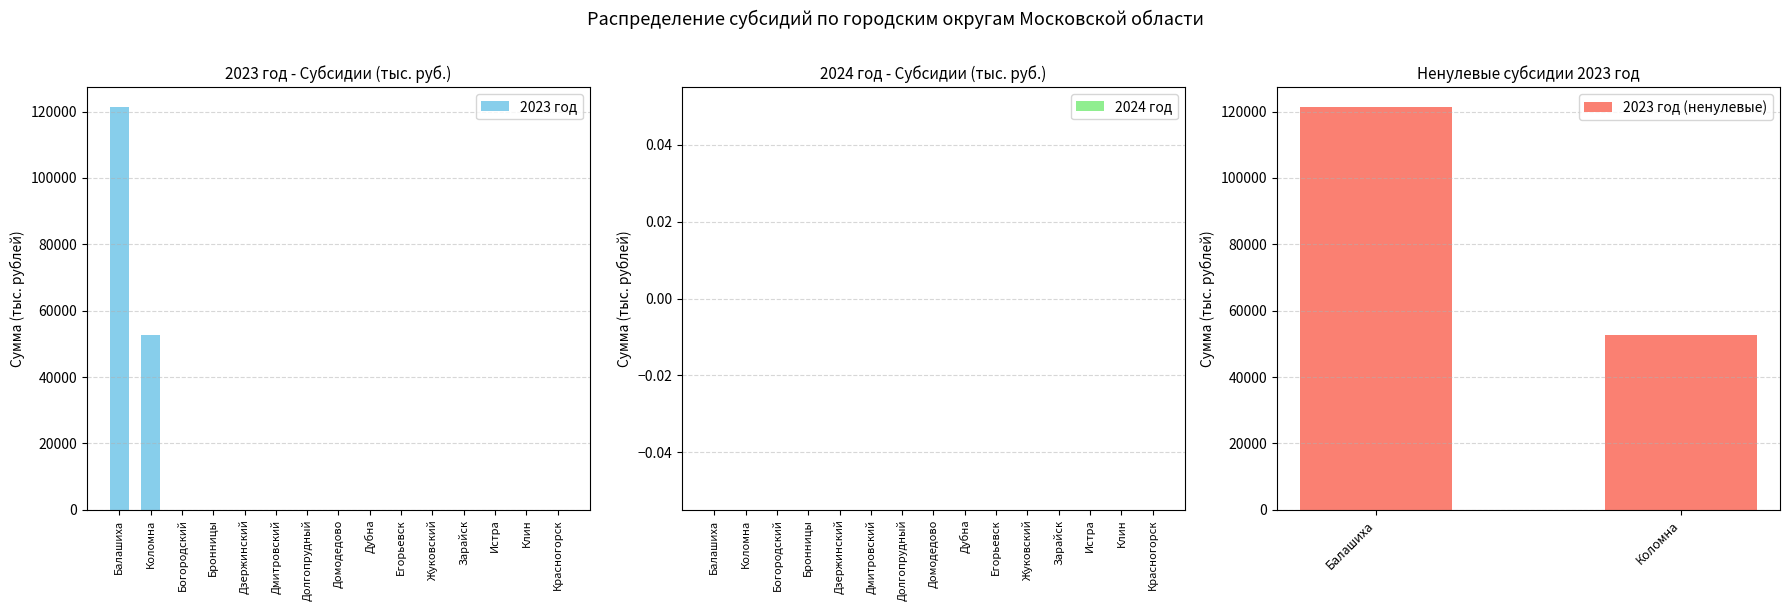

What is the difference between the maximum and minimum values?

121263.3